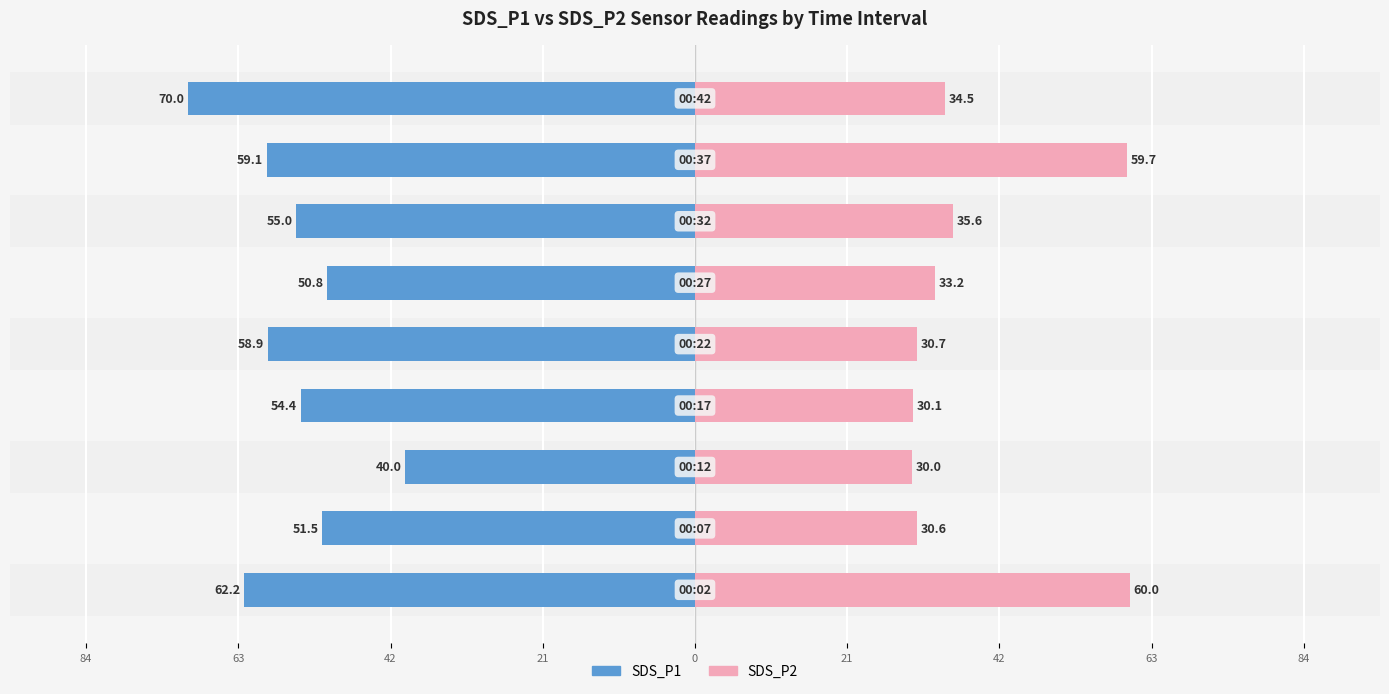

What are all the series names shown in the legend?

SDS_P1, SDS_P2